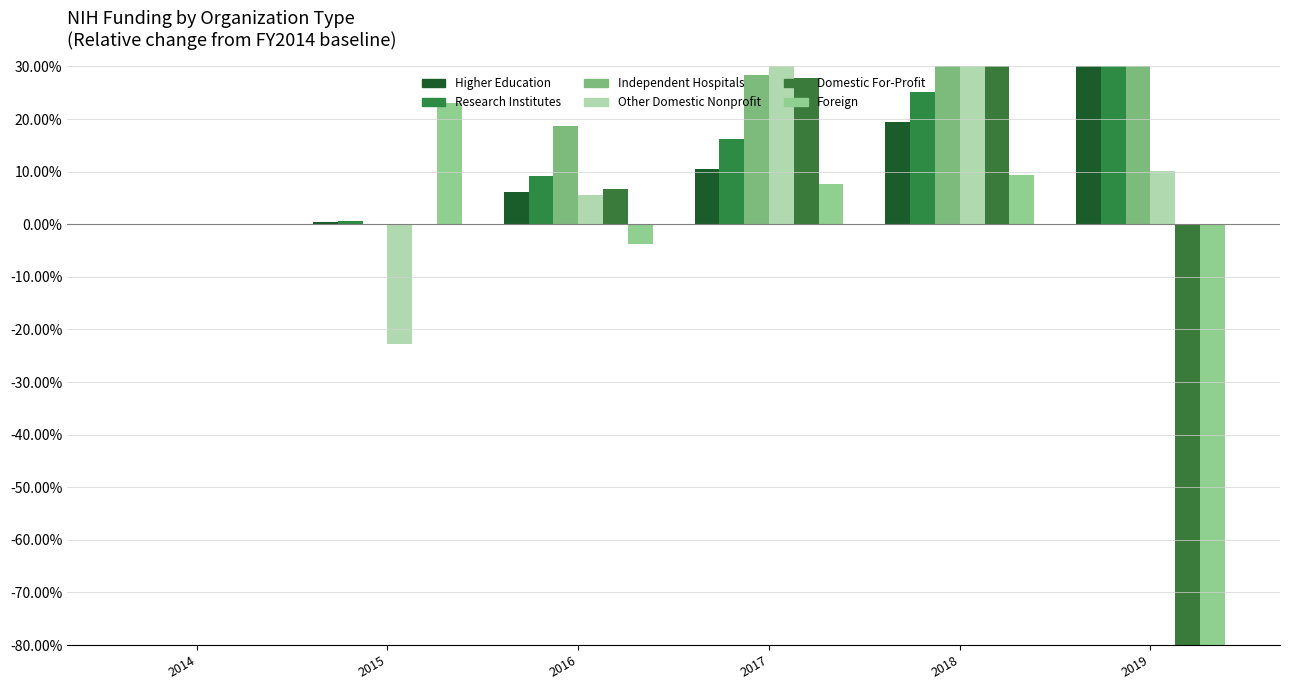

Reading left to right, extract all data points from this chart.

Higher Education: 0.0	0.4	6.0	10.4	19.5	30.9
Research Institutes: 0.0	0.6	9.1	16.1	25.1	32.7
Independent Hospitals: 0.0	0.1	18.8	28.4	42.7	54.2
Other Domestic Nonprofit: 0.0	-22.8	5.6	47.8	35.5	10.2
Domestic For-Profit: 0.0	-0.0	6.7	27.8	33.2	-100.0
Foreign: 0.0	23.0	-3.8	7.7	9.3	-100.0